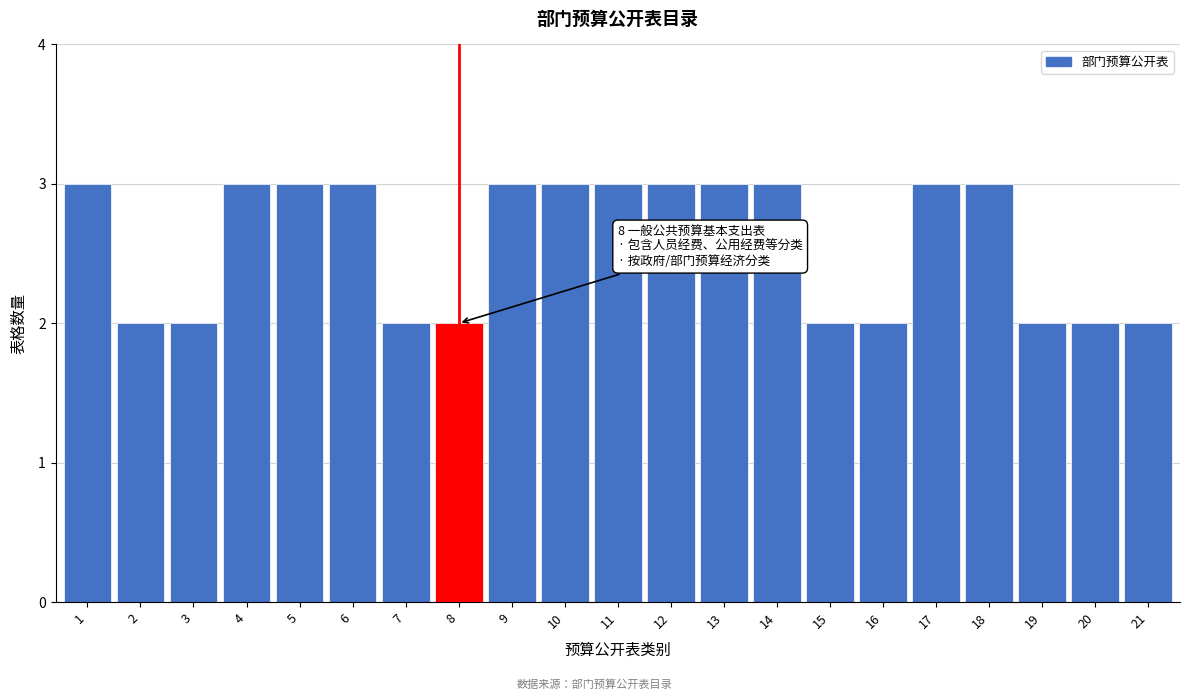

Reading left to right, extract all data points from this chart.

1=3	2=2	3=2	4=3	5=3	6=3	7=2	8=2	9=3	10=3	11=3	12=3	13=3	14=3	15=2	16=2	17=3	18=3	19=2	20=2	21=2